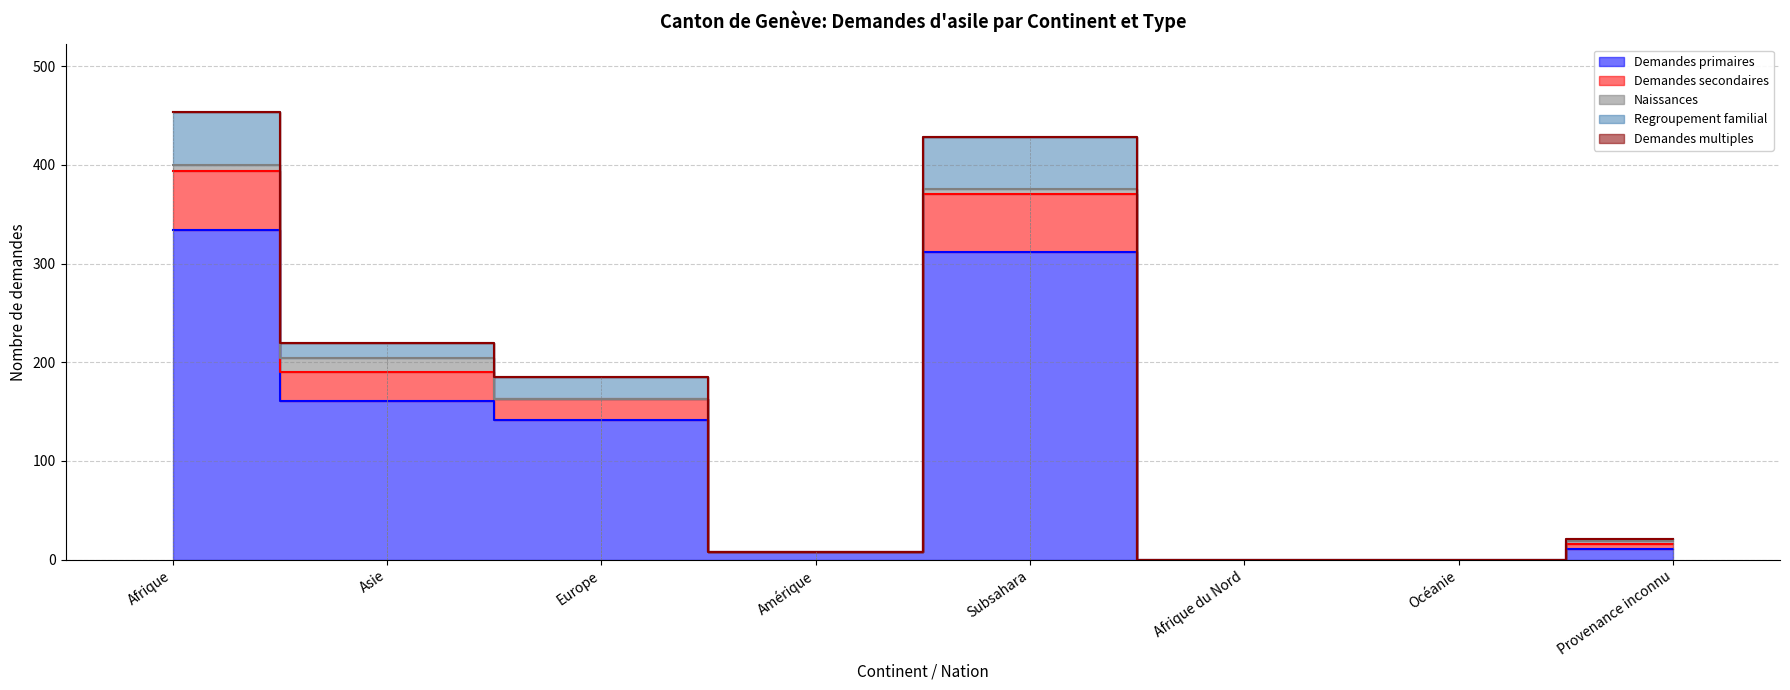

Is the value of Regroupement familial at Afrique greater than the value of Demandes secondaires at Amérique?

Yes